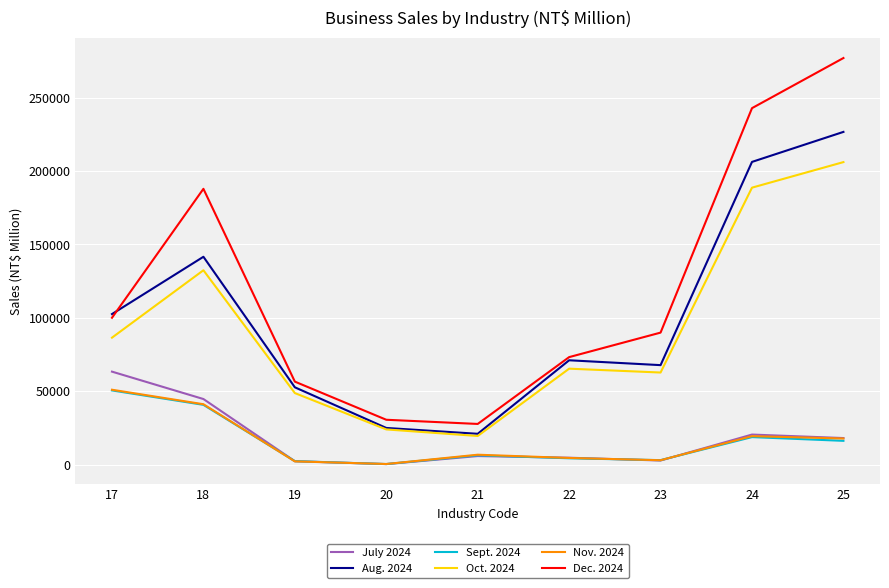

At which category is the sum across all series the highest?

25